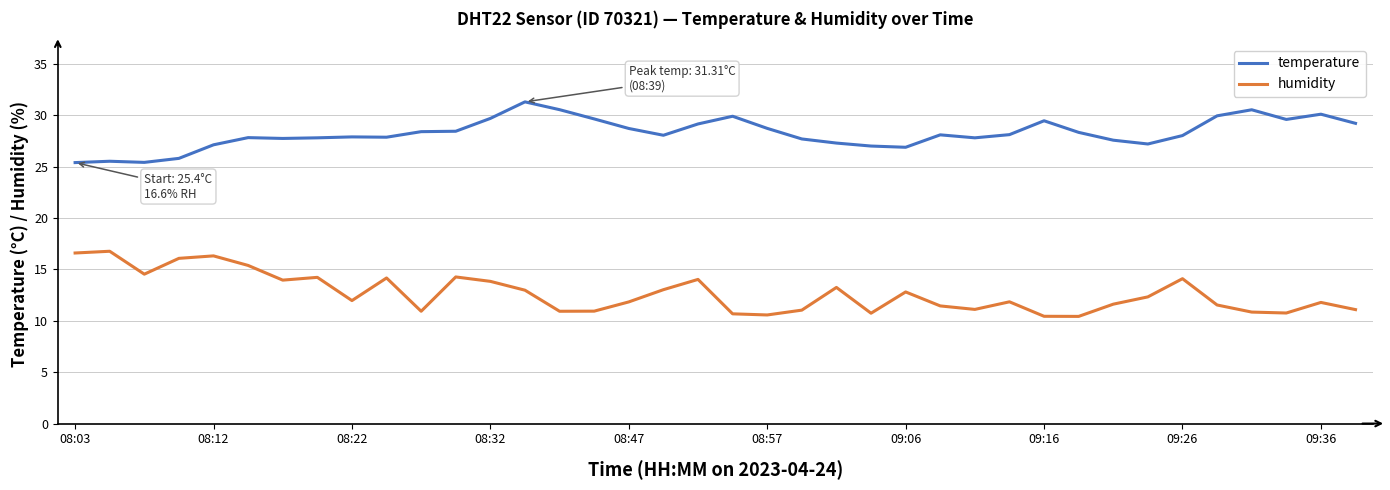

In temperature, how many points are higher than both neighbors (excluding endpoints)?

9